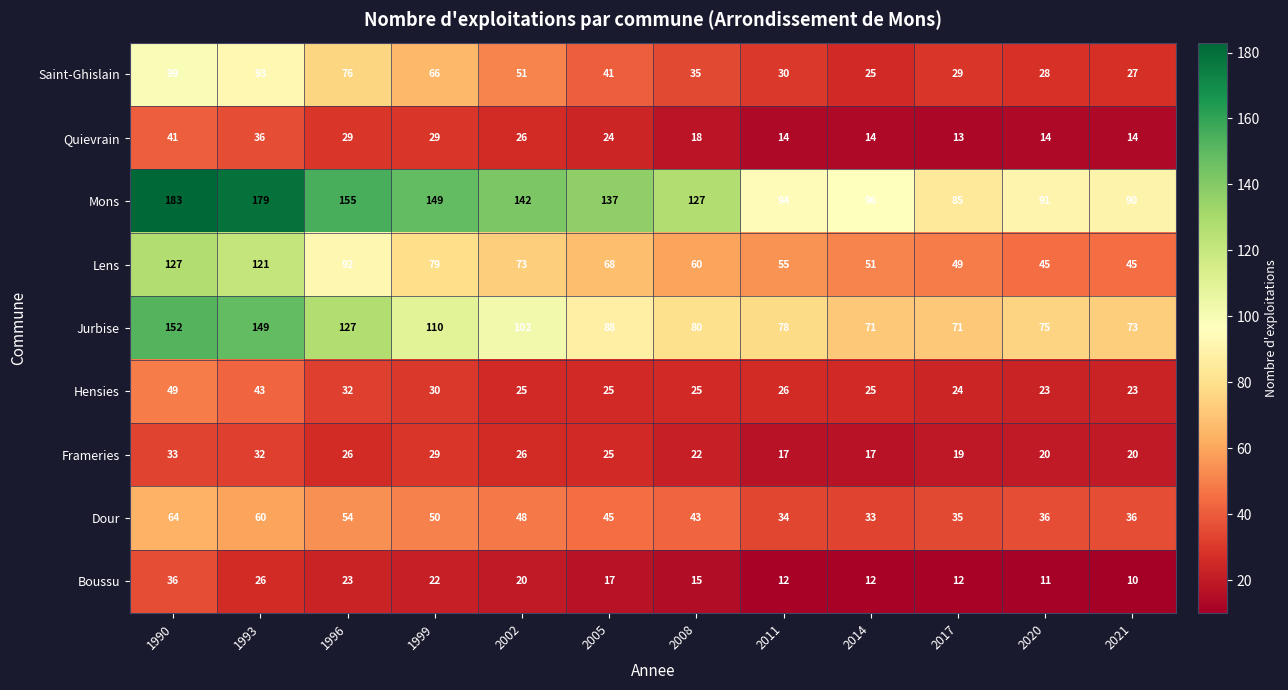

What is the difference between the maximum and minimum values in the Saint-Ghislain series?

74